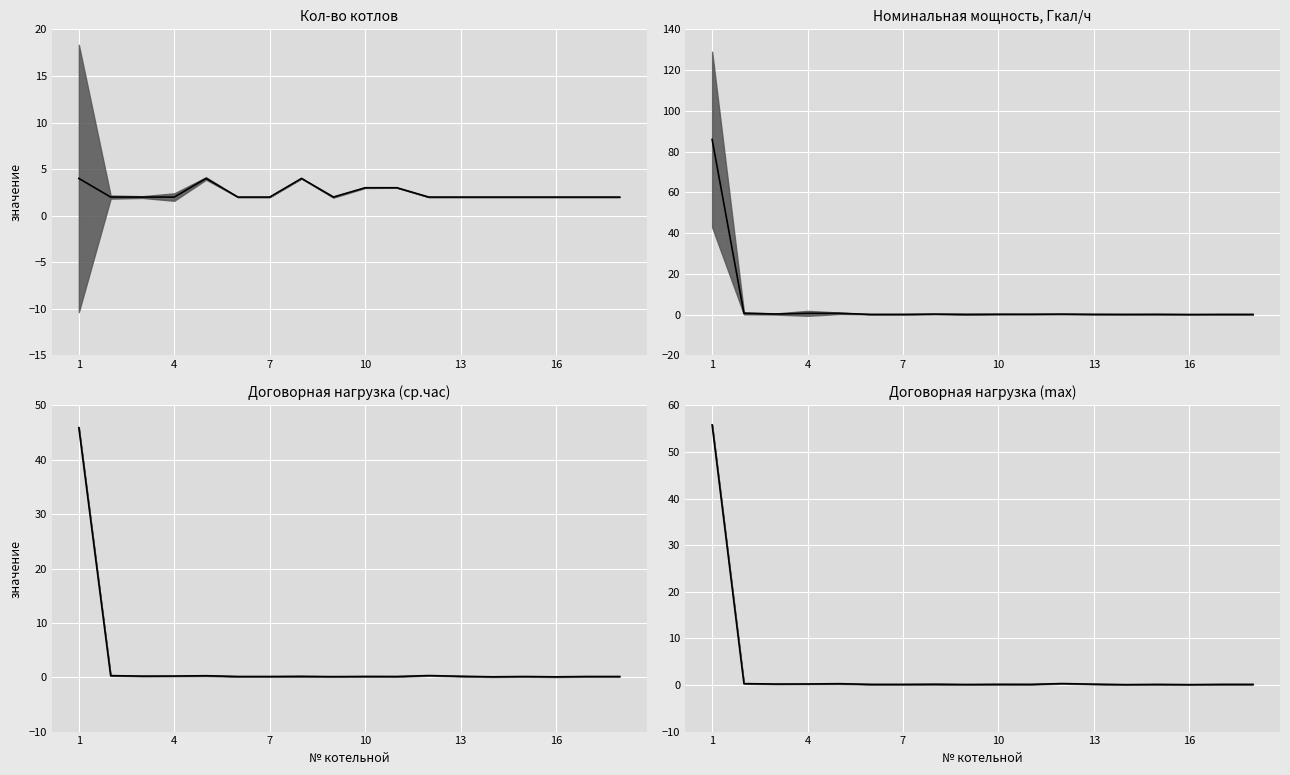

How many lines are shown in the chart?

4